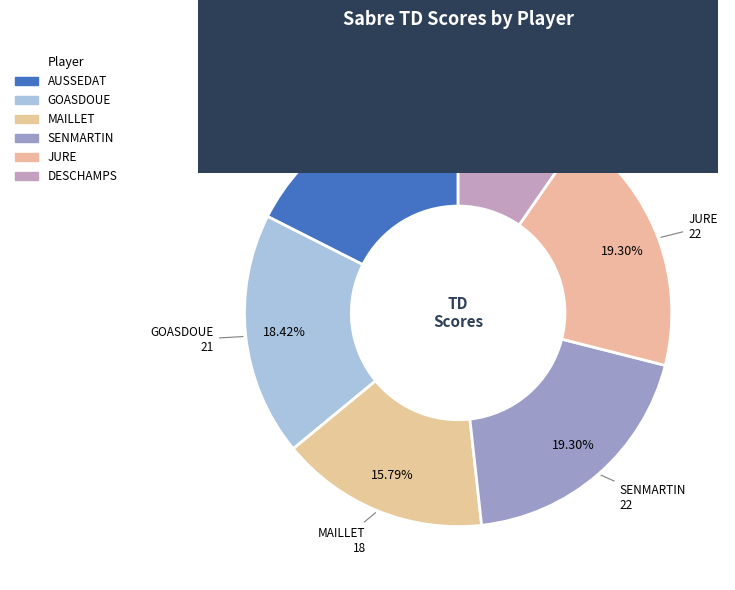

Does JURE account for over 50% of the chart?

No